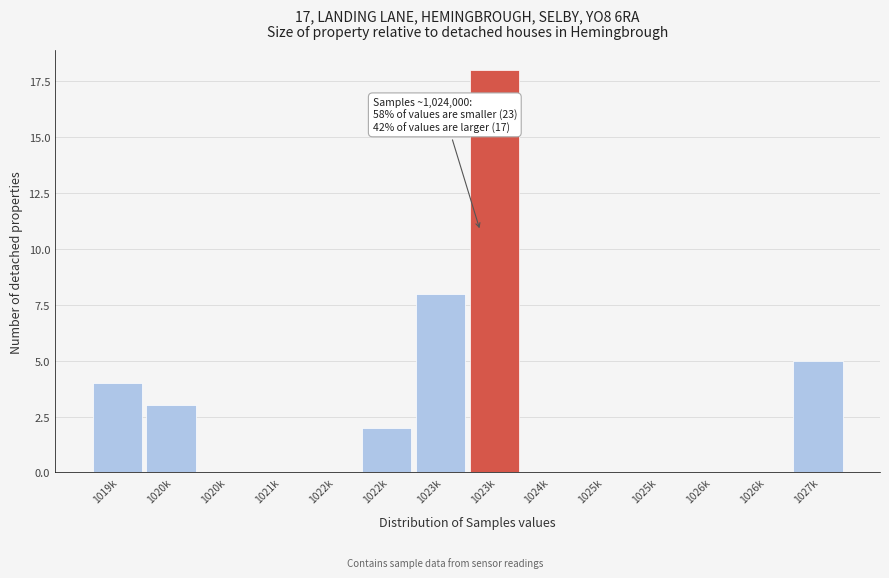

How many series are shown in this chart?

1